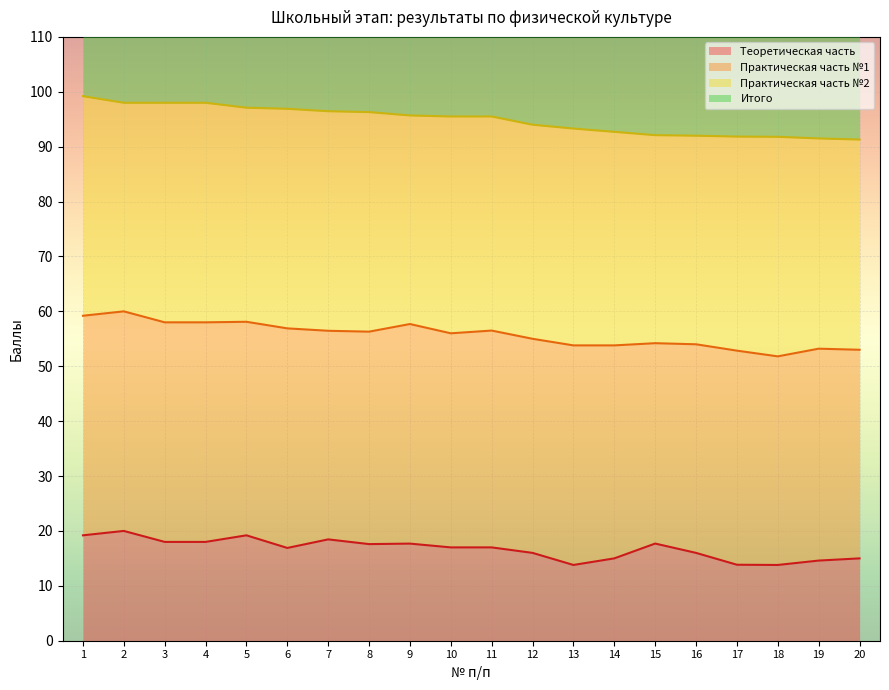

True or false: Итого and Теоретическая часть intersect in this chart.

False